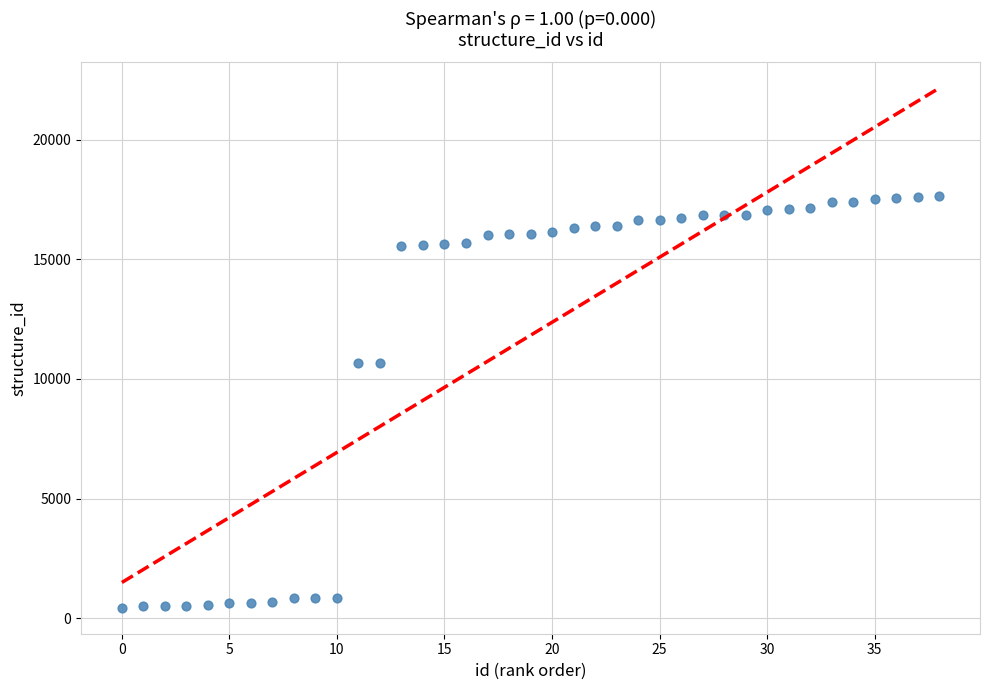

What is the range of Y values (max minus min)?

17208